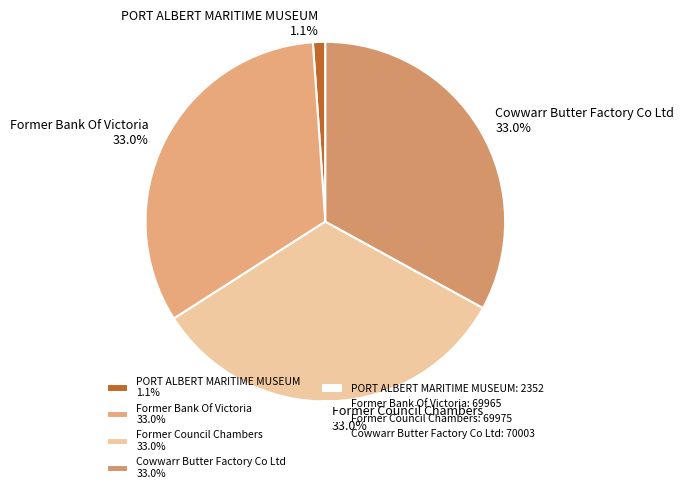

The Former Council Chambers slice represents 46% of the pie. True or false?

False